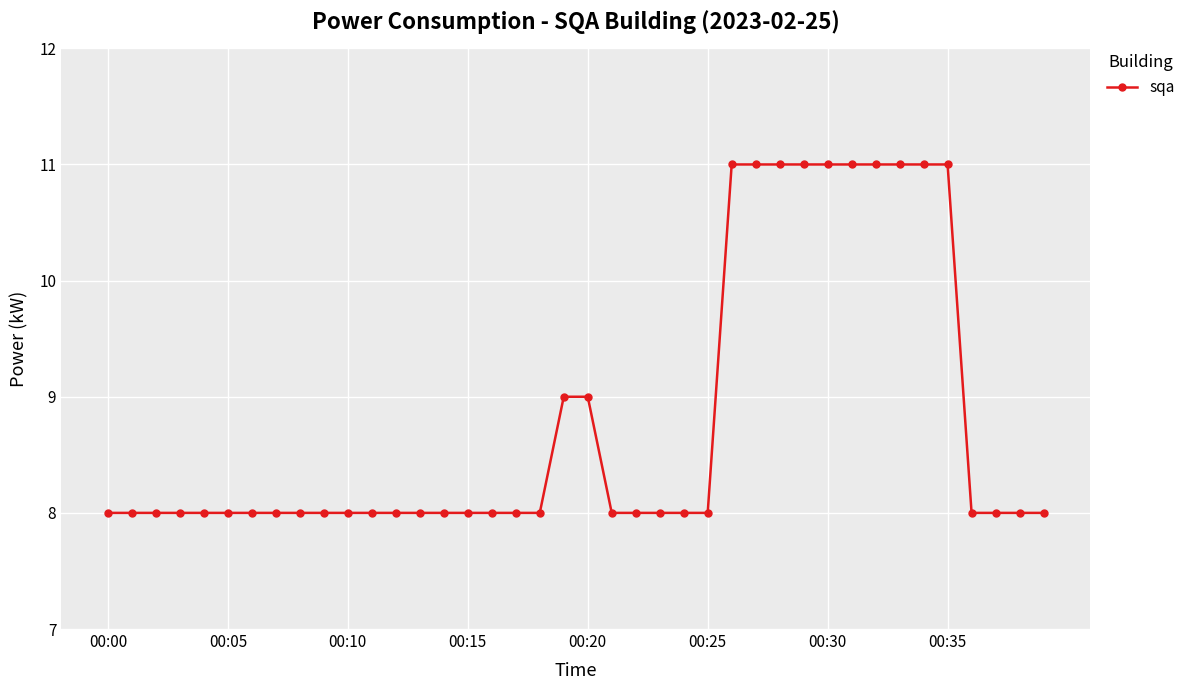

What is the difference between the maximum and second lowest values?

3